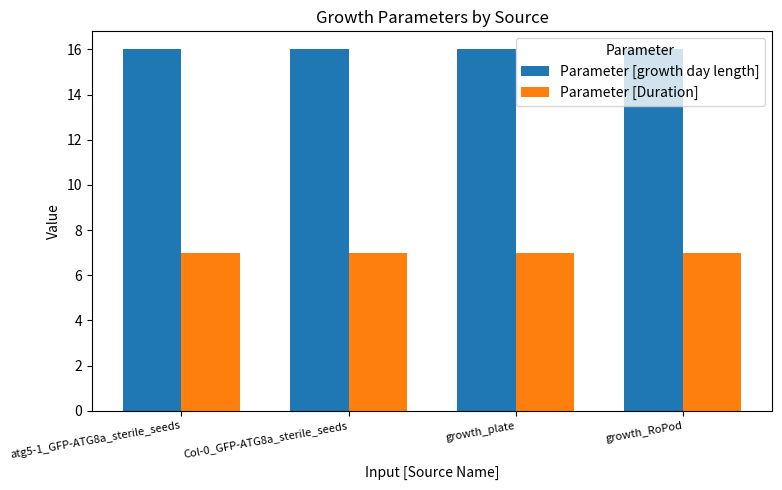

True or false: Parameter [Duration] has a value of 3 at Col-0_GFP-ATG8a_sterile_seeds.

False